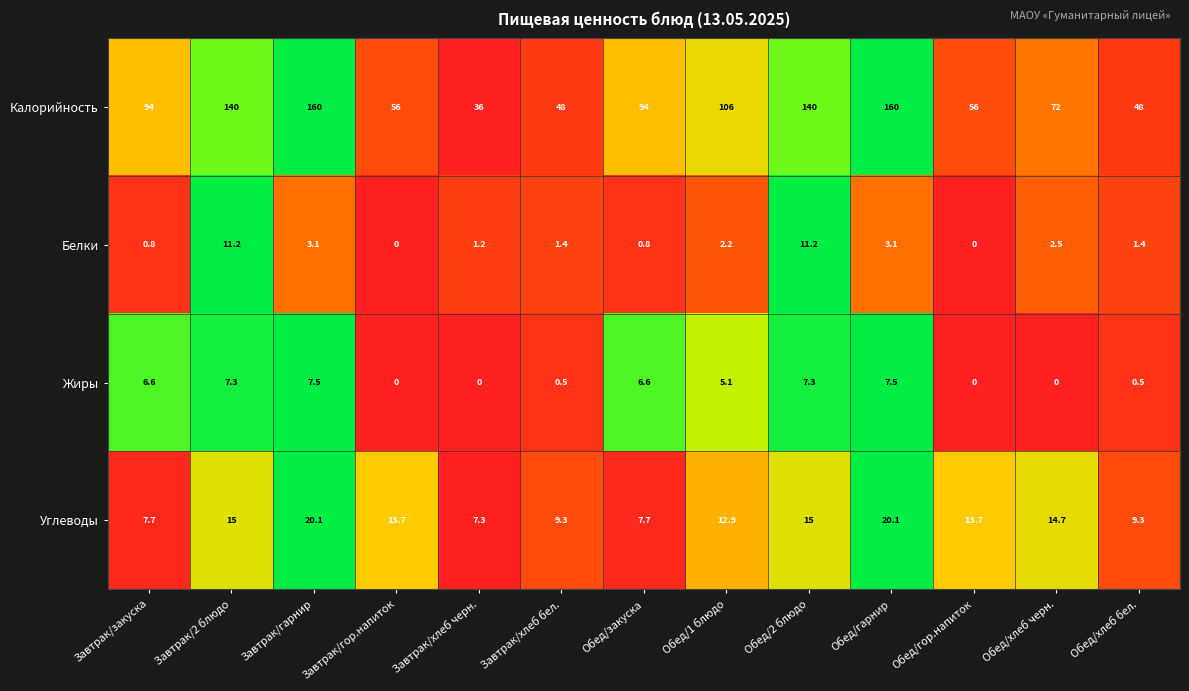

Where does the Углеводы series first go above 13?

Завтрак/2 блюдо